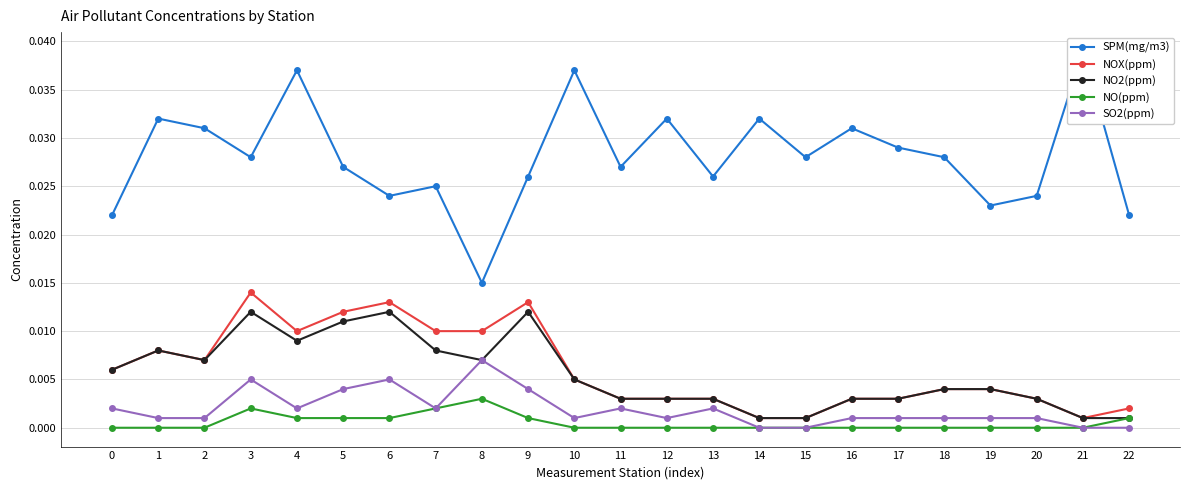

What are all the series names shown in the legend?

SPM(mg/m3), NOX(ppm), NO2(ppm), NO(ppm), SO2(ppm)